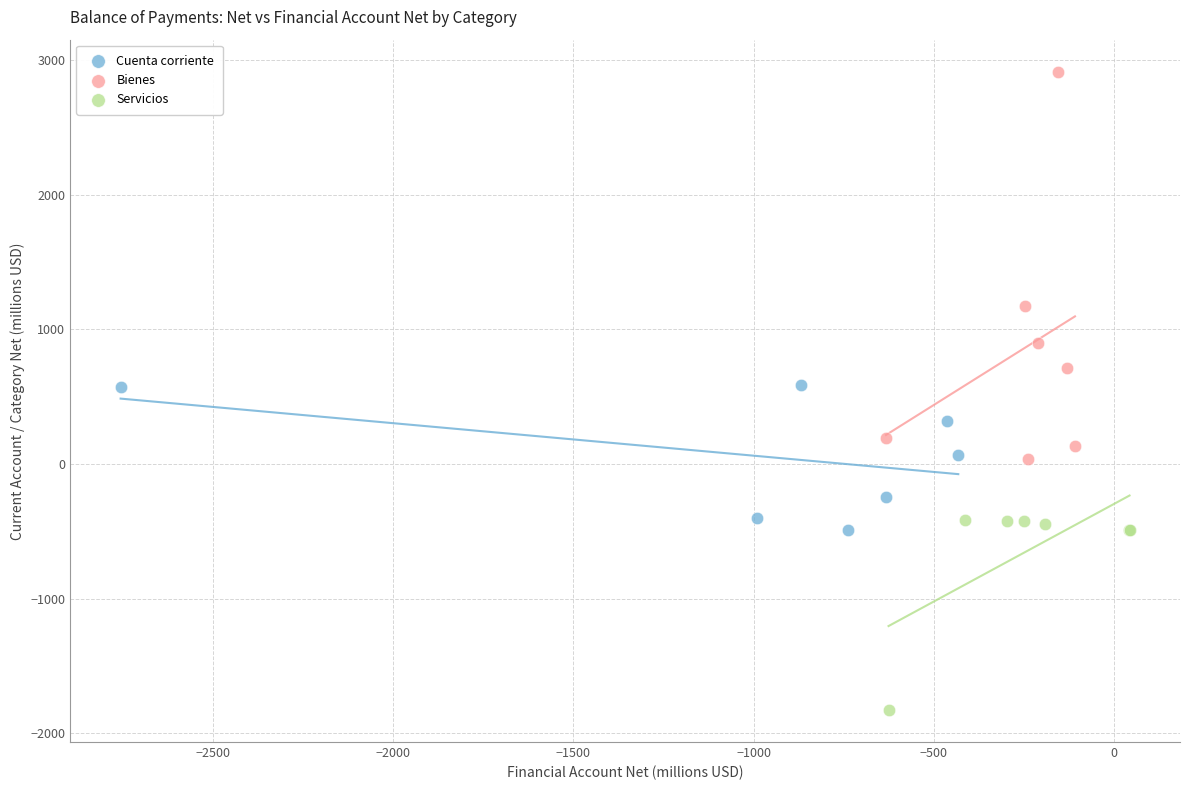

Which series reaches the maximum Y coordinate?

Bienes